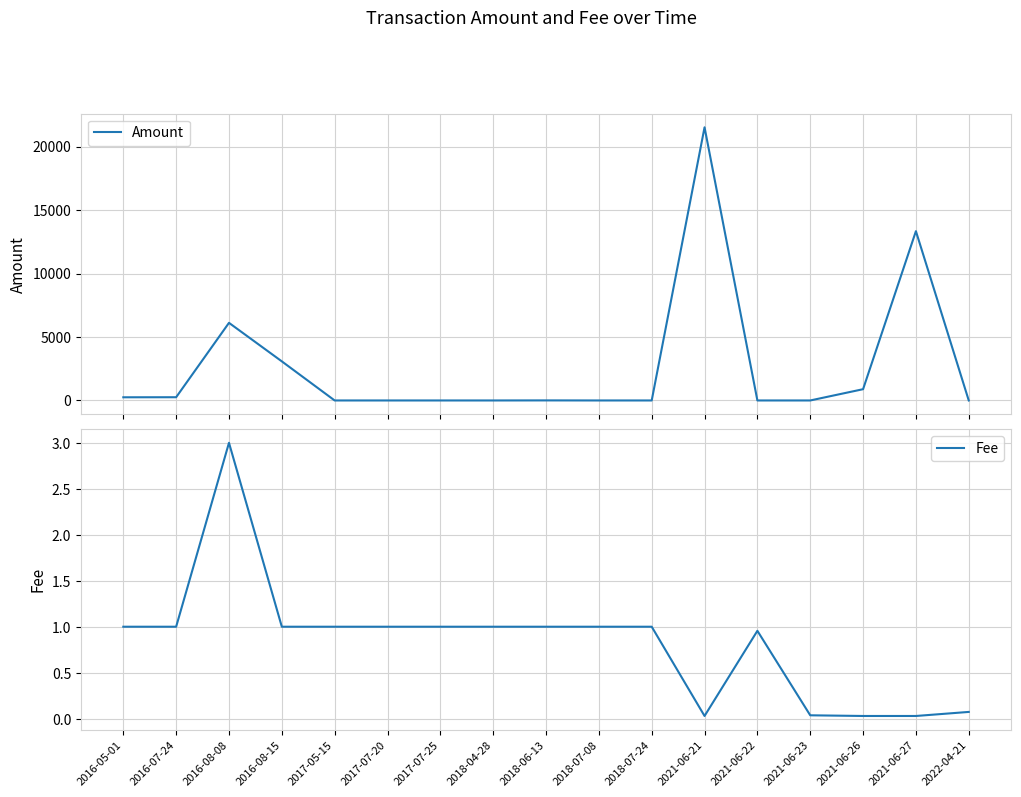

Between 2021-06-22 and 2017-07-25, which is larger?

2021-06-22